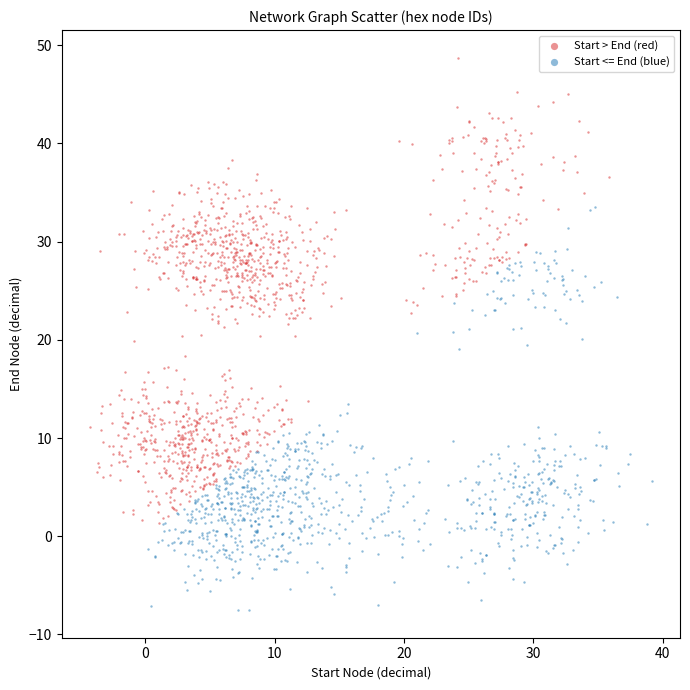

Which series has the widest spread of Y values?

Start > End (red)